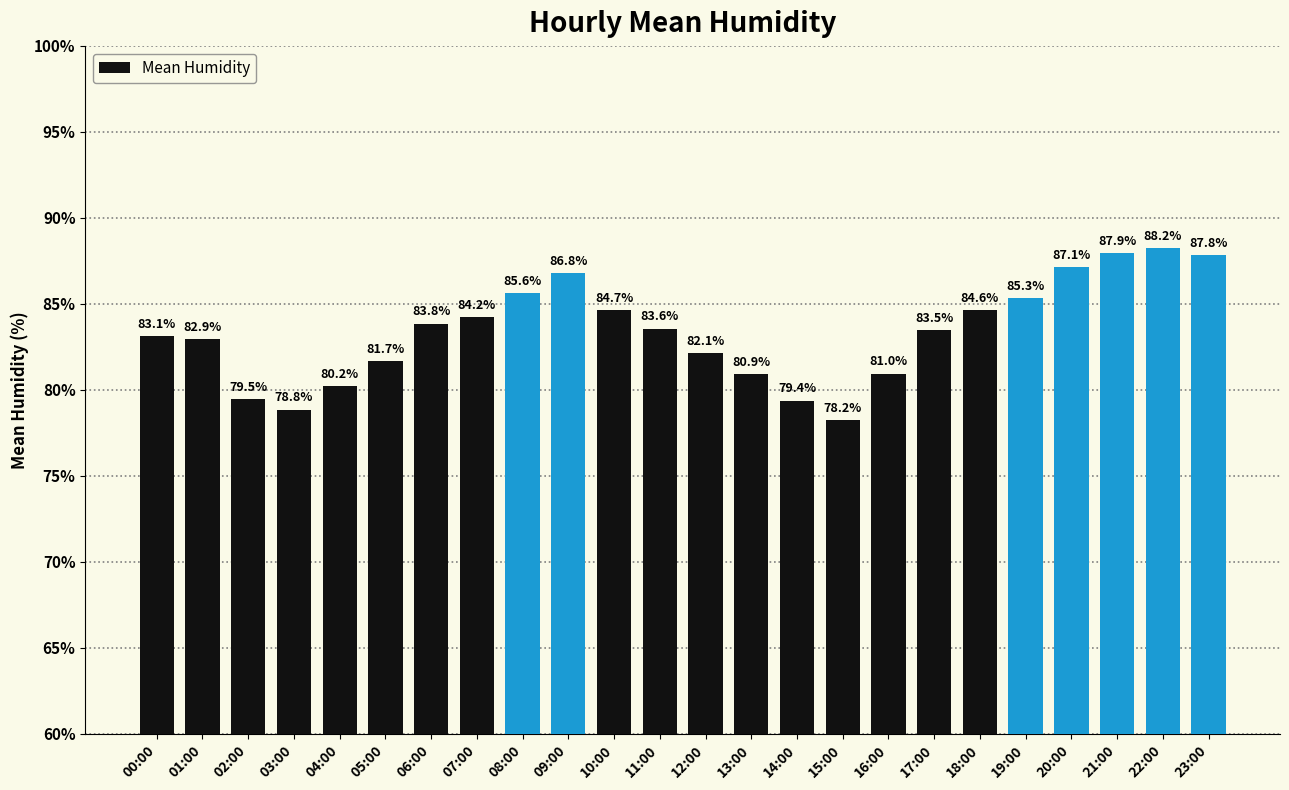

What is the average value?

83.4